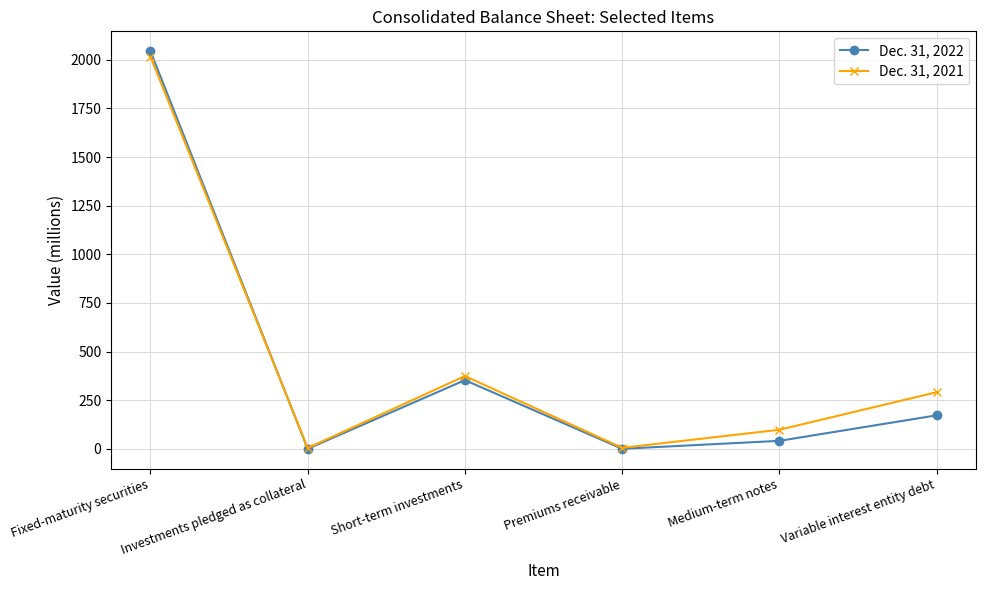

List the series in order of their overall mean, highest first.

Dec. 31, 2021, Dec. 31, 2022